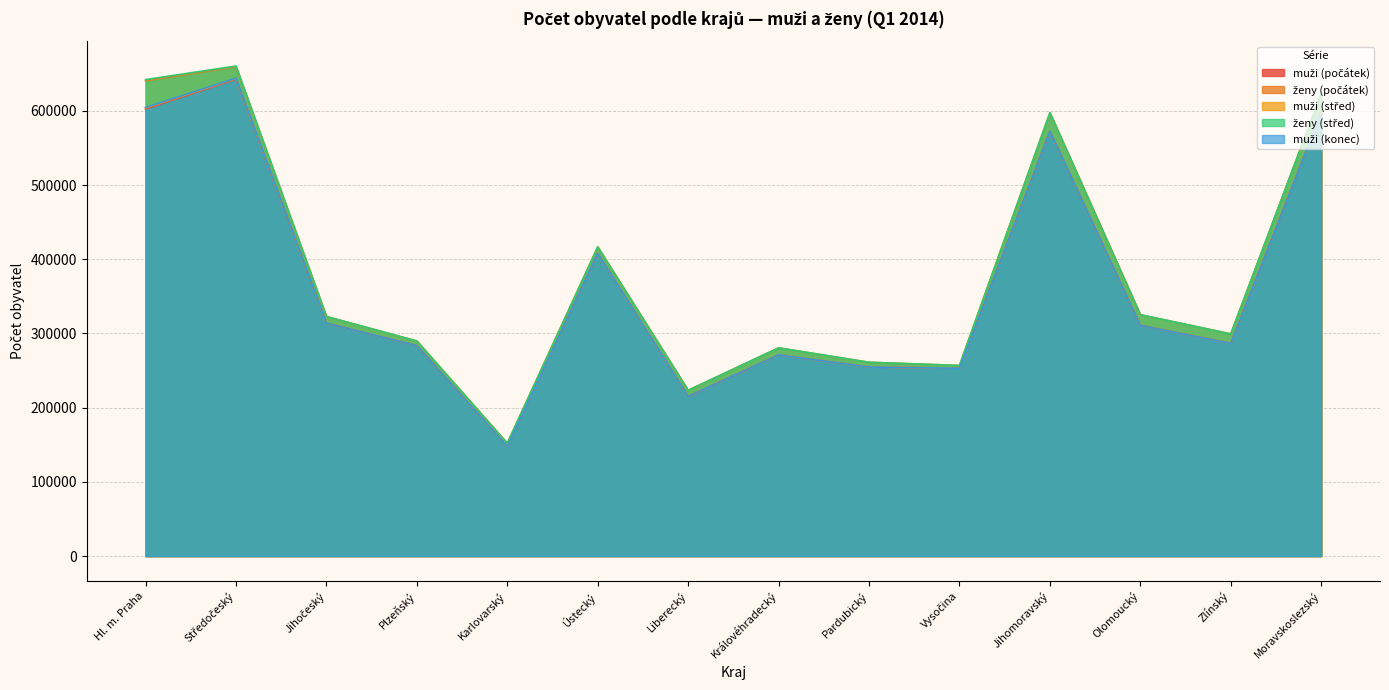

Where is muži (konec) nearest to the value 396079?

Ústecký